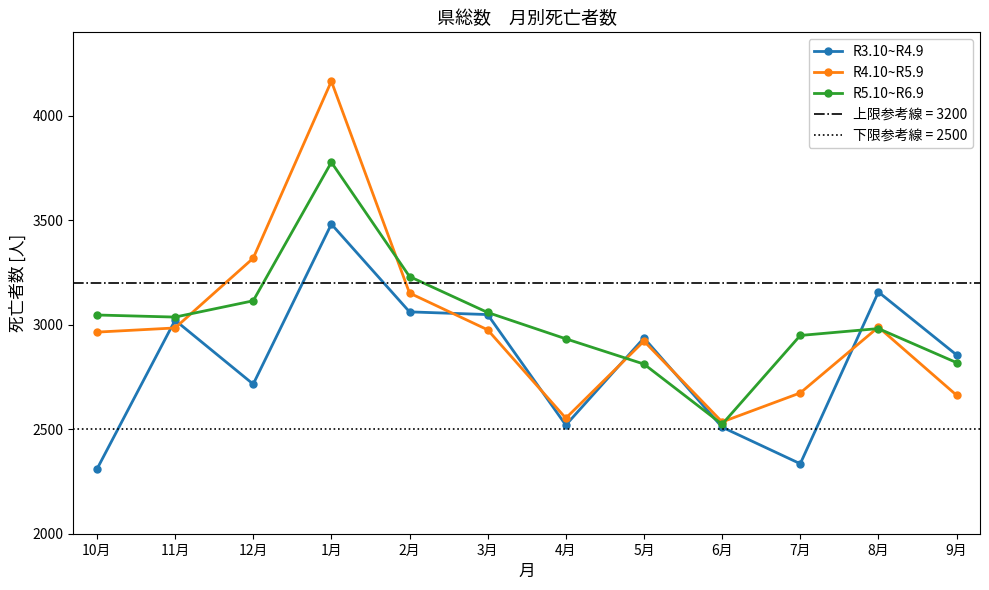

What is the minimum value shown in the chart?

2309